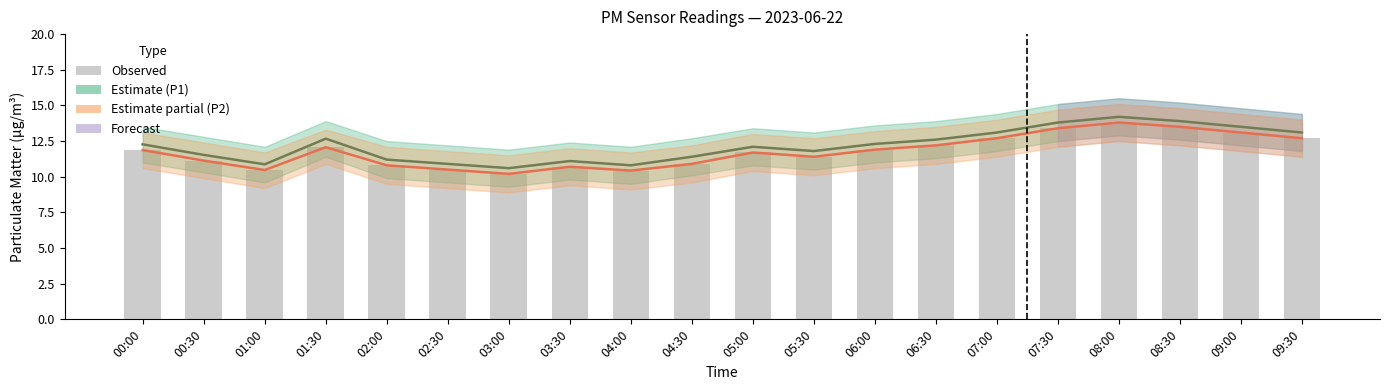

What is the minimum value shown in the chart?

10.2